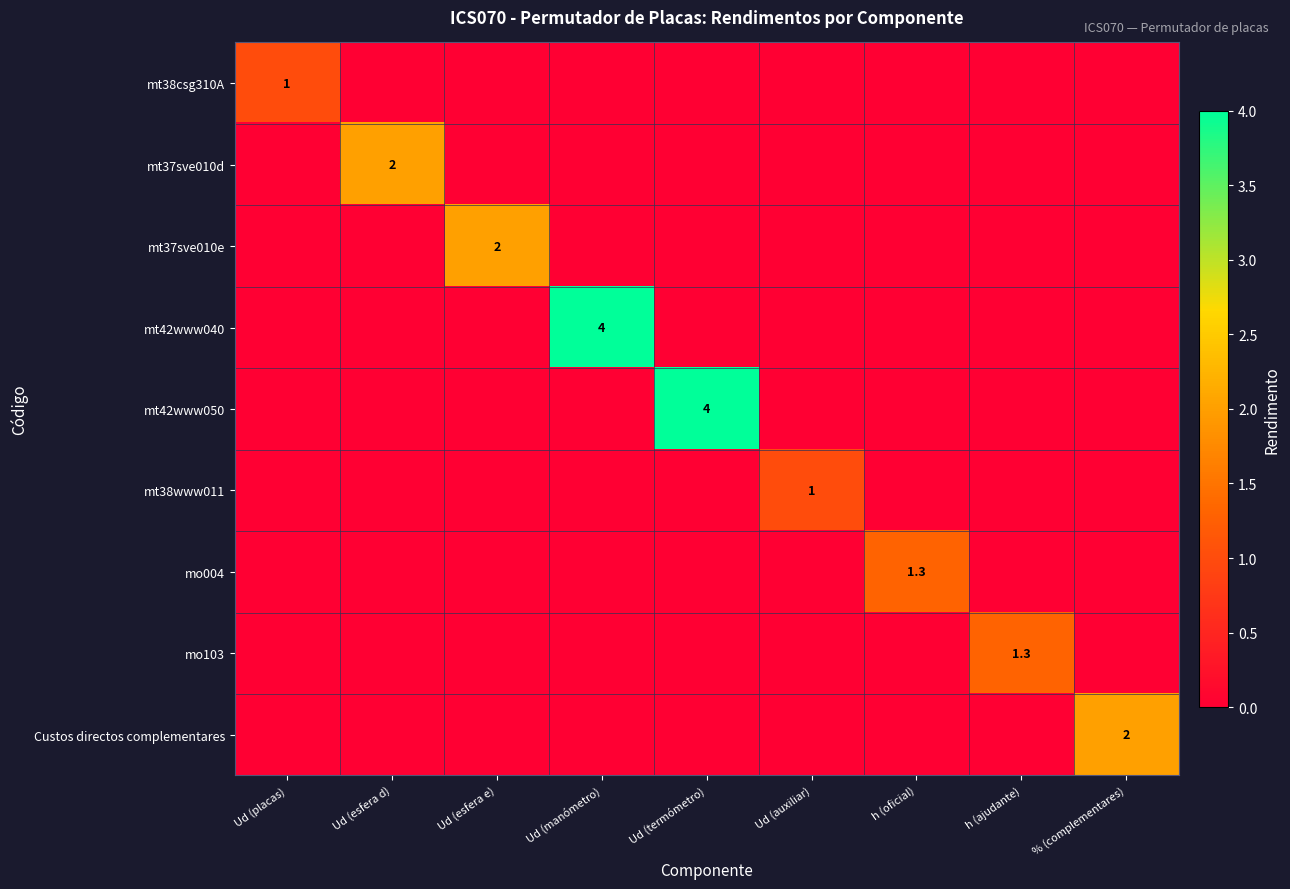

The mo103 series shows 1.3 at h (ajudante). True or false?

True